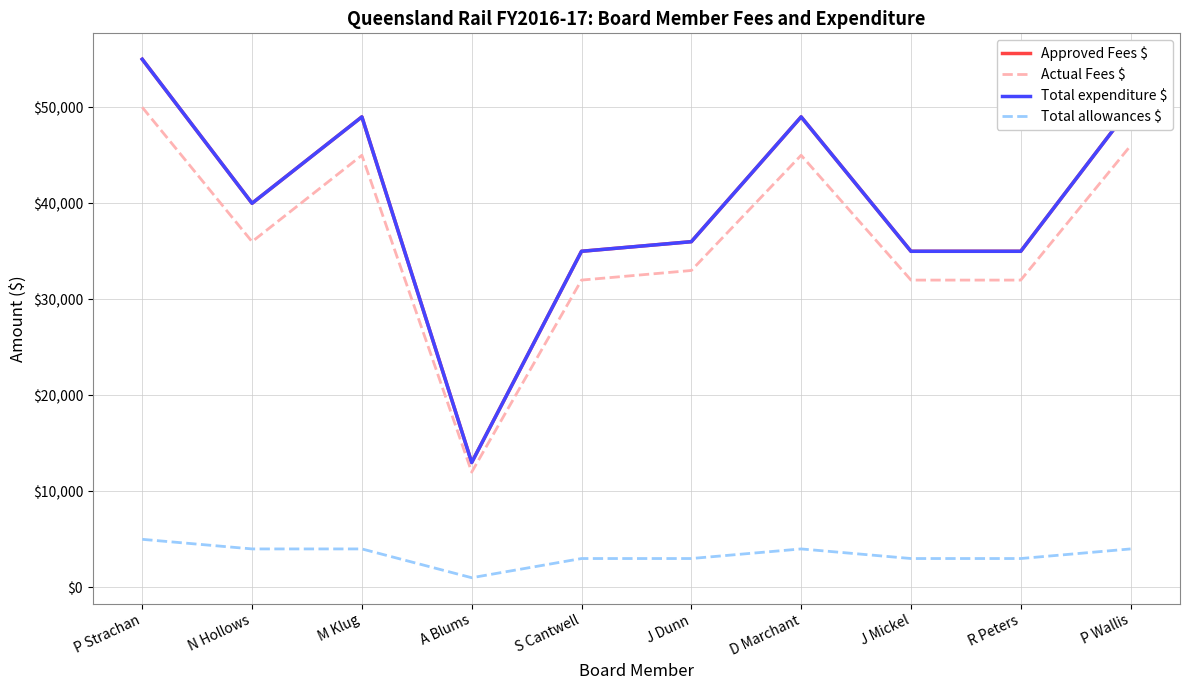

Does the chart have visible grid lines?

Yes